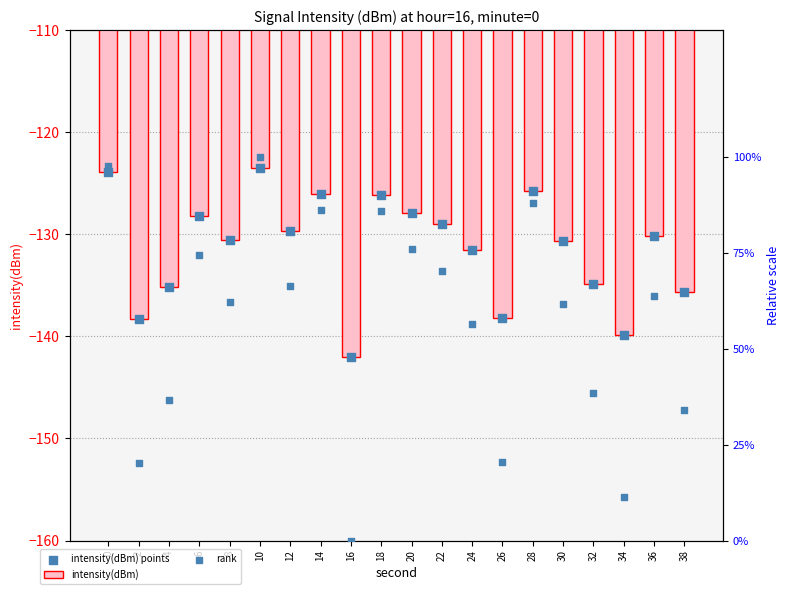

Which series reaches the maximum Y coordinate?

rank